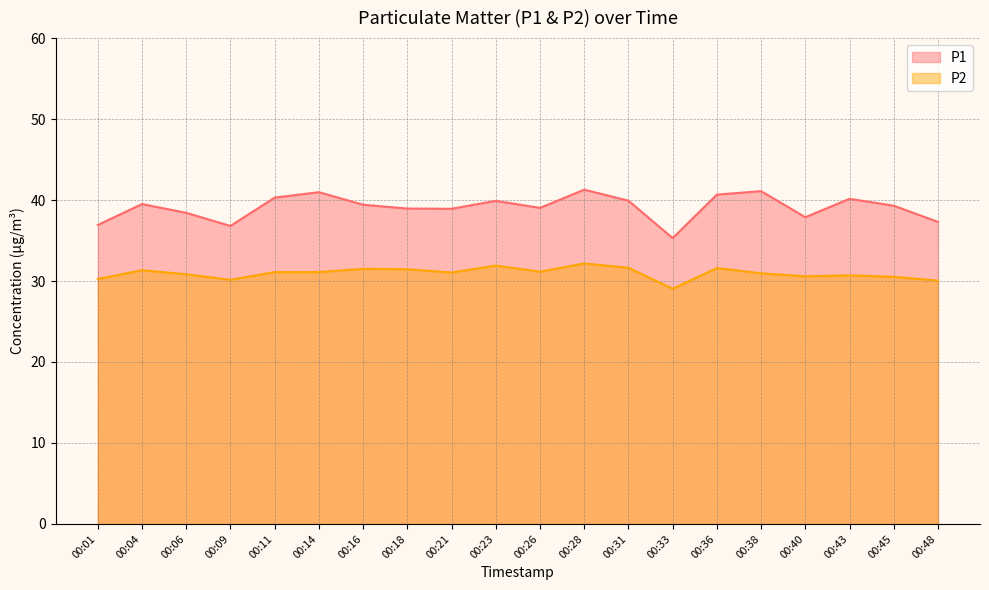

What are all the series names shown in the legend?

P1, P2